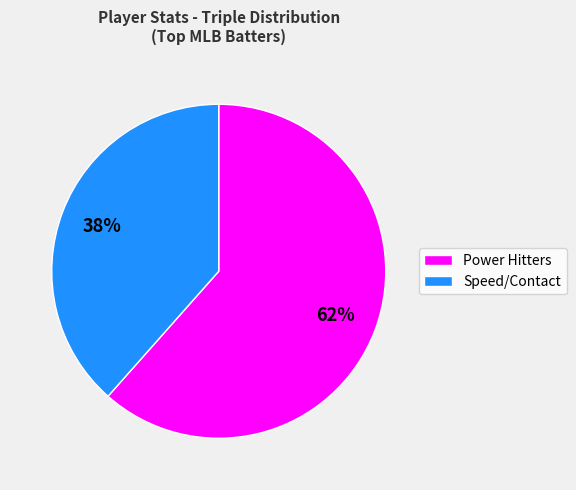

Is there a majority slice in this chart?

Yes